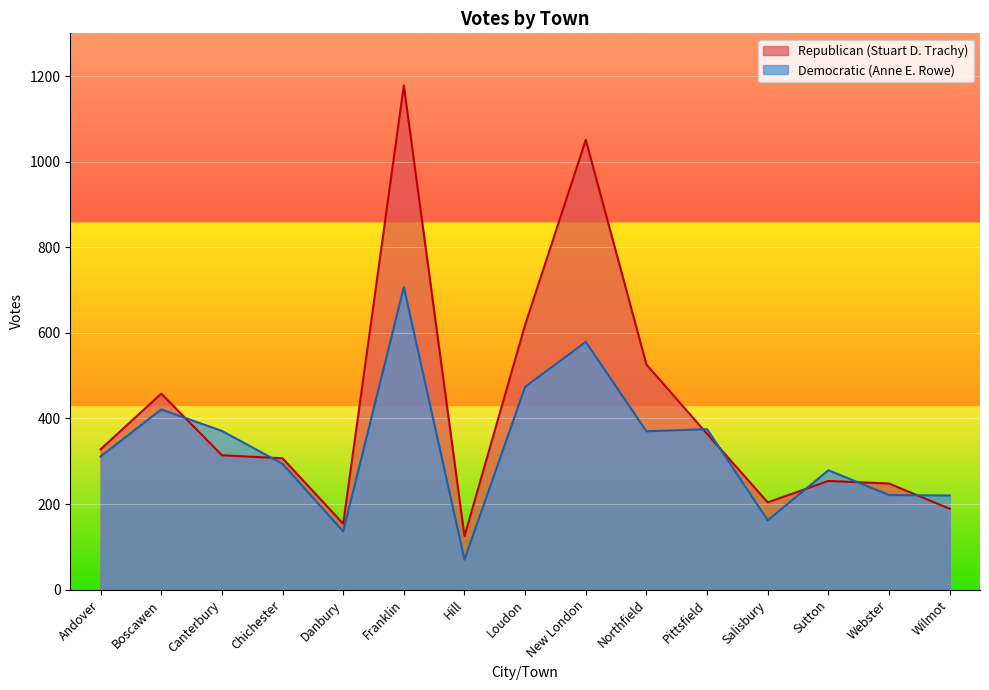

What are all the series names shown in the legend?

Republican (Stuart D. Trachy), Democratic (Anne E. Rowe)